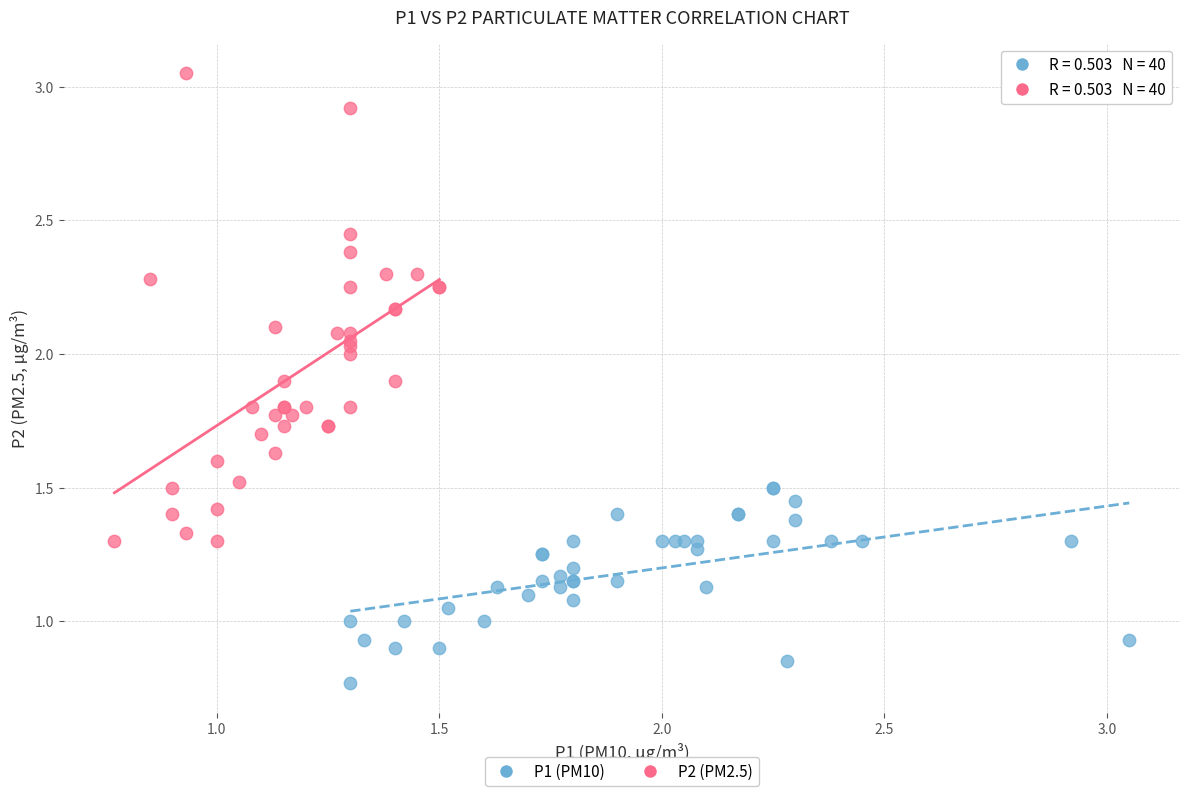

Which series has the largest Y range (max minus min)?

P2 (PM2.5)